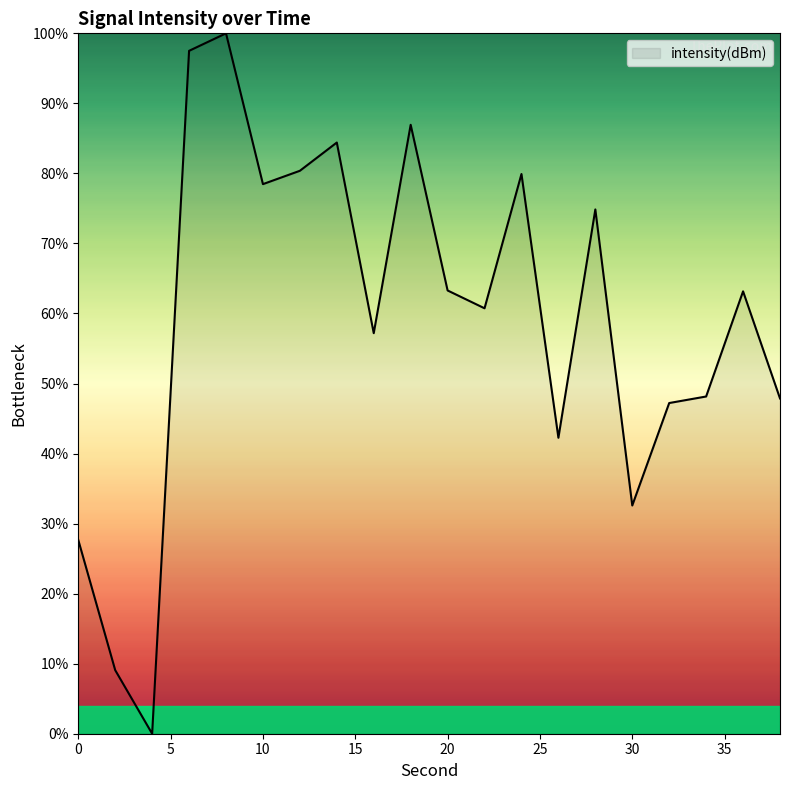

What is the difference between the maximum and minimum values?

100.0